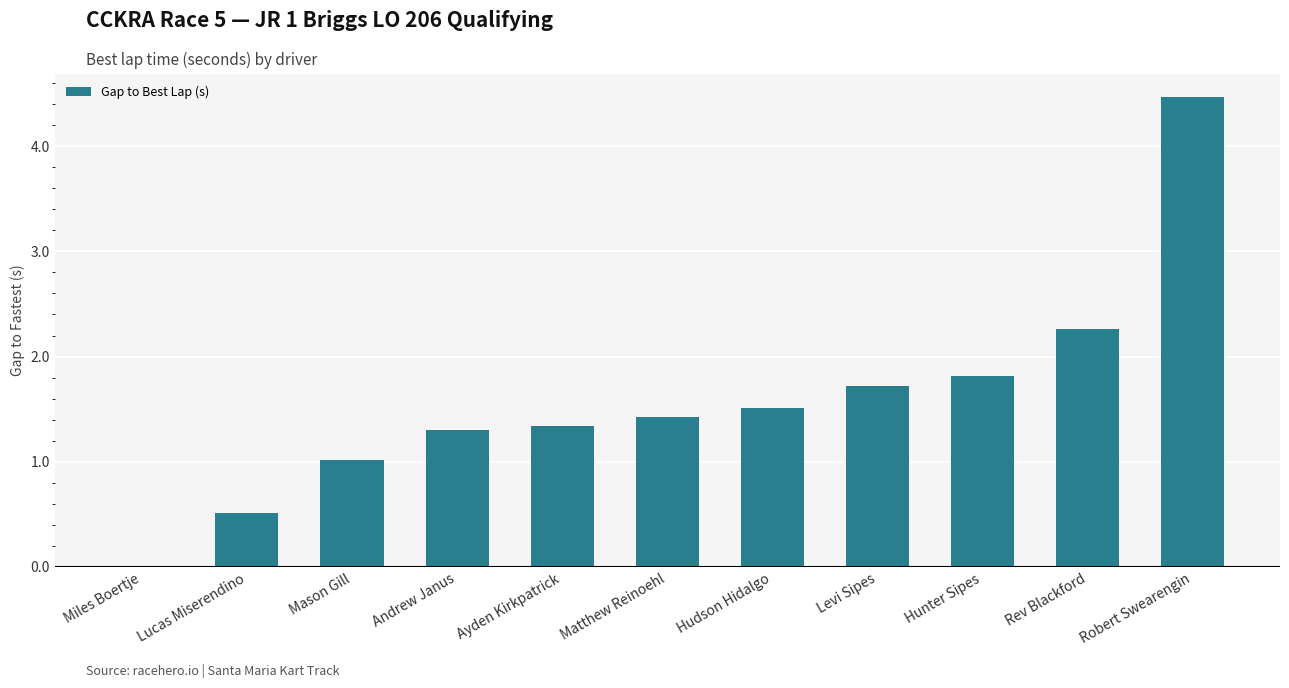

What is the change in value from Matthew Reinoehl to Rev Blackford?

+0.8